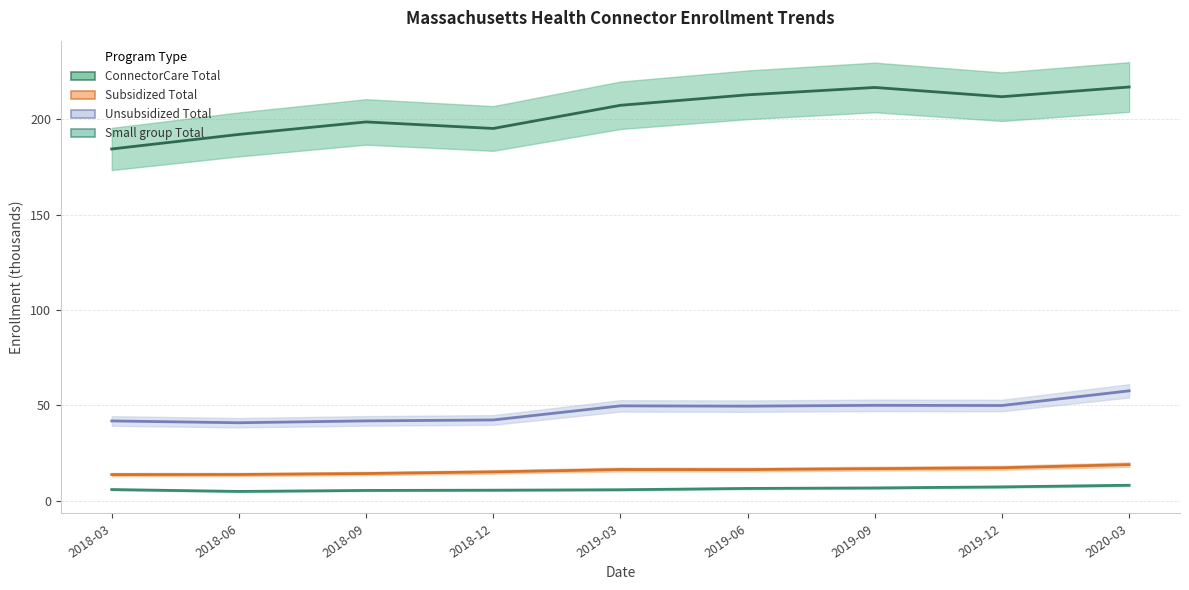

Is the value of Small group Total at 2019-06 greater than the value of Subsidized Total at 2018-09?

No